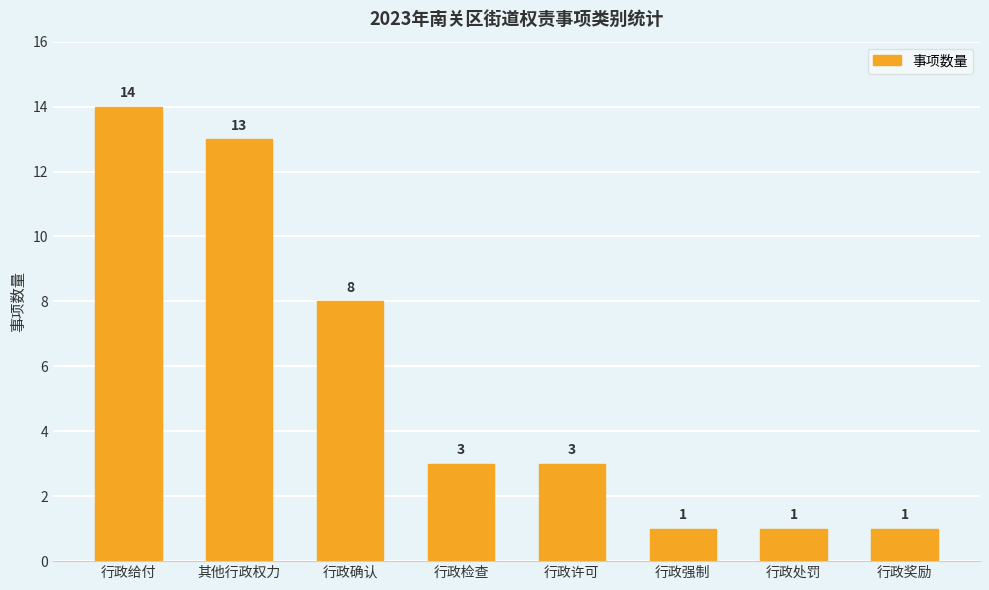

Are the bars horizontal?

No